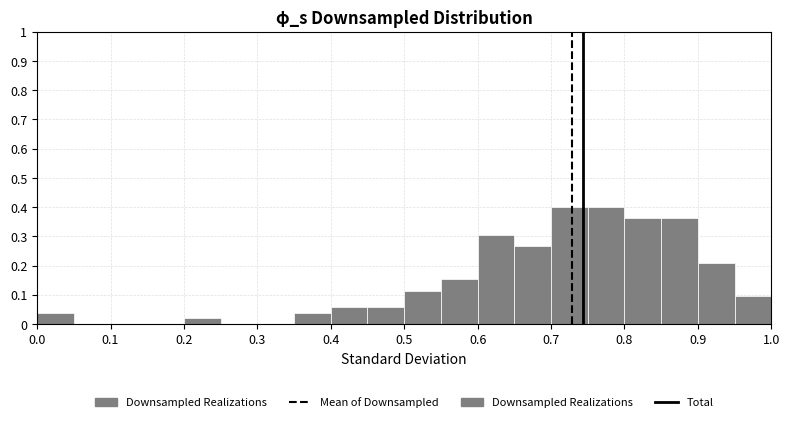

What is the height of the bar covering 0.80 to 0.85 on the x-axis? The values are not printed on the chart, so give them approximately, as read against the axis.

0.36